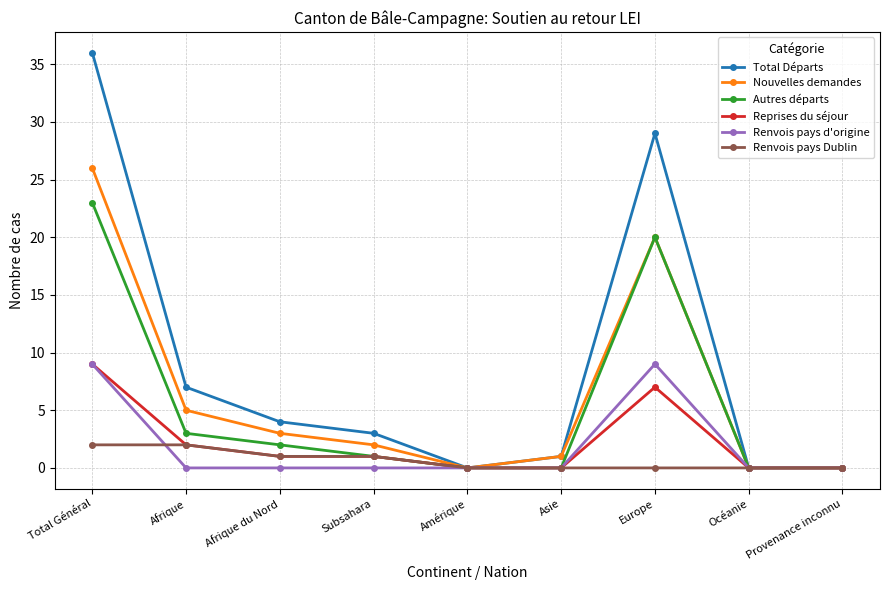

The value of Renvois pays Dublin at Provenance inconnu is 0. True or false?

True